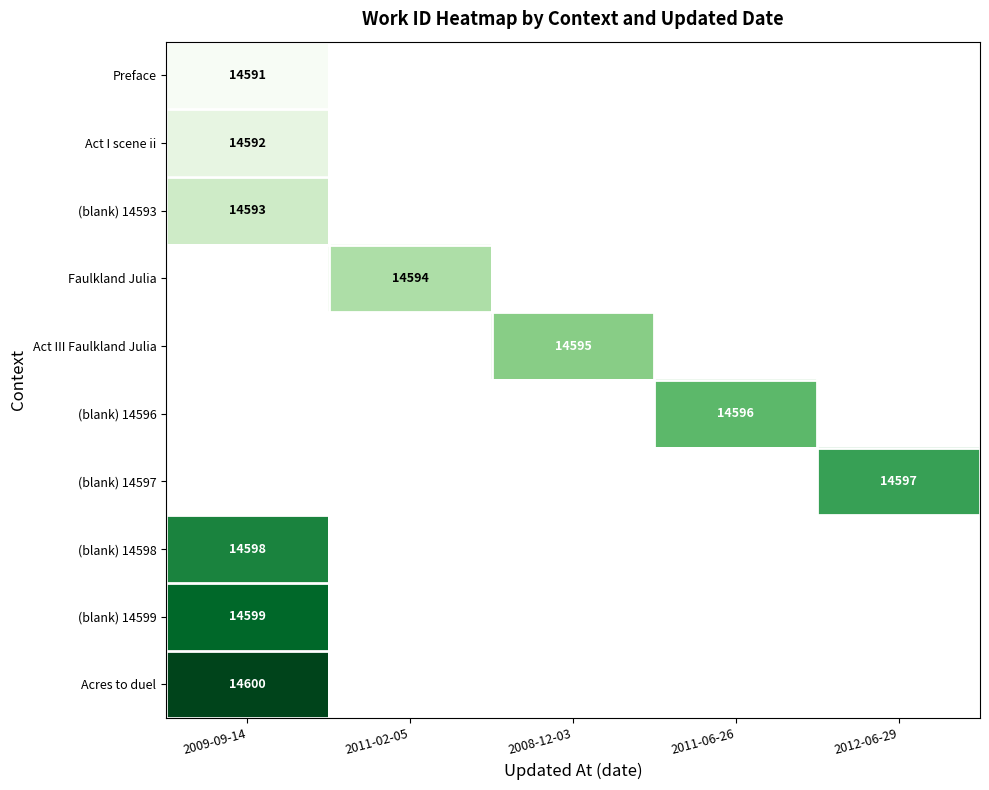

How many distinct data groups are displayed?

10